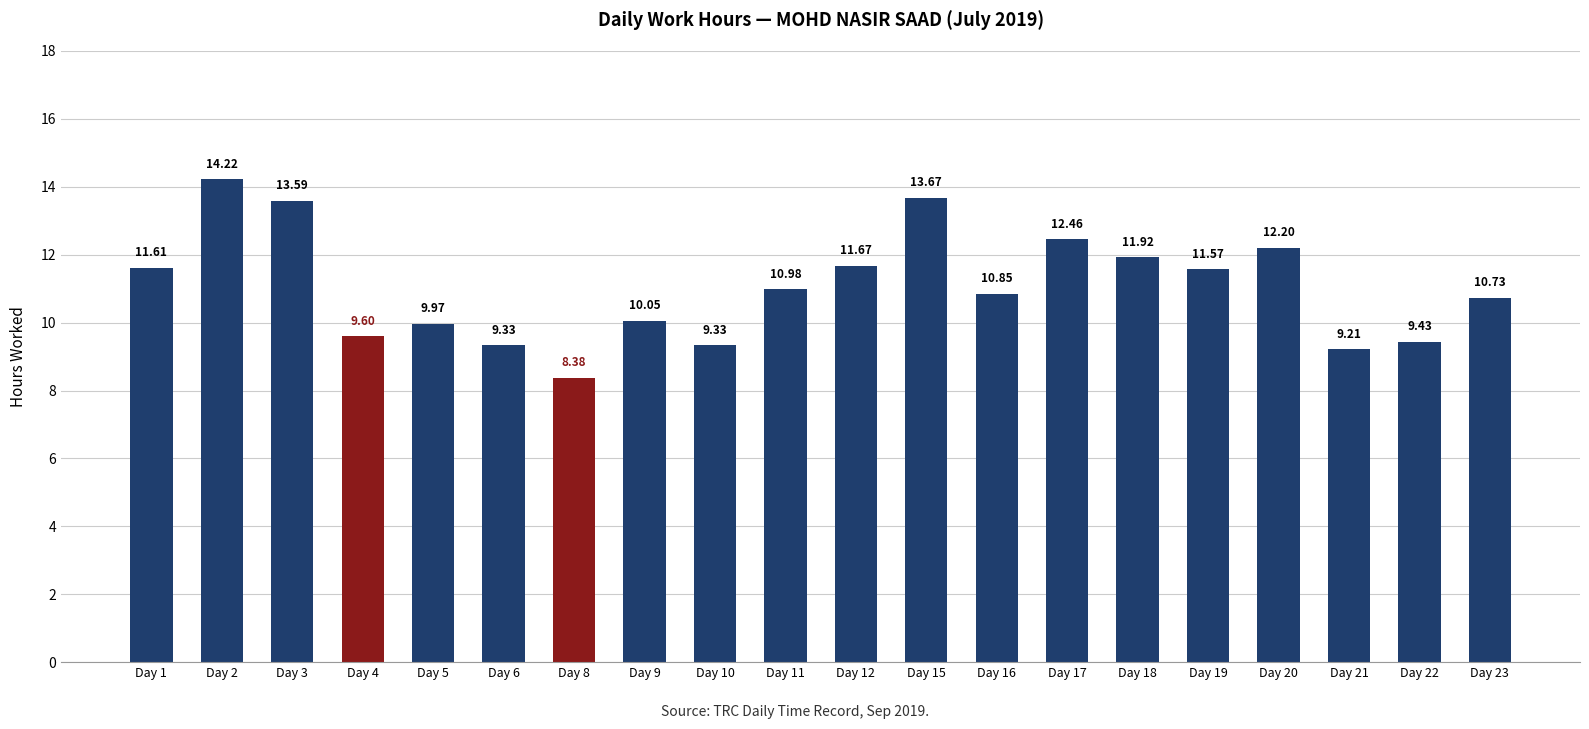

What is the average value?

11.0